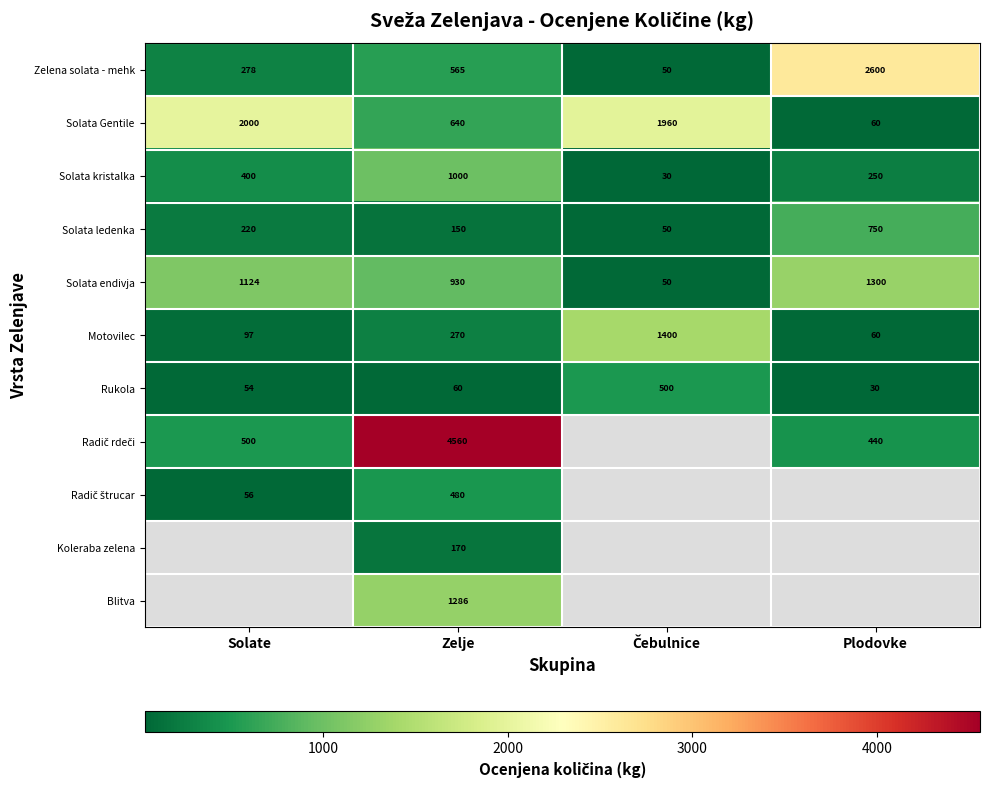

At which label is Rukola closest to 265?

Zelje